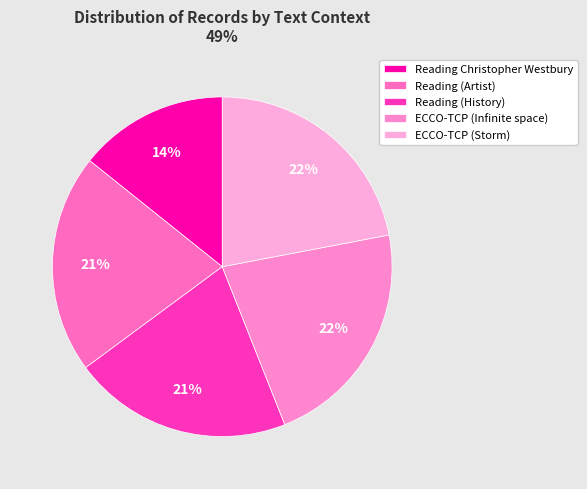

How many segments does this pie chart have?

5